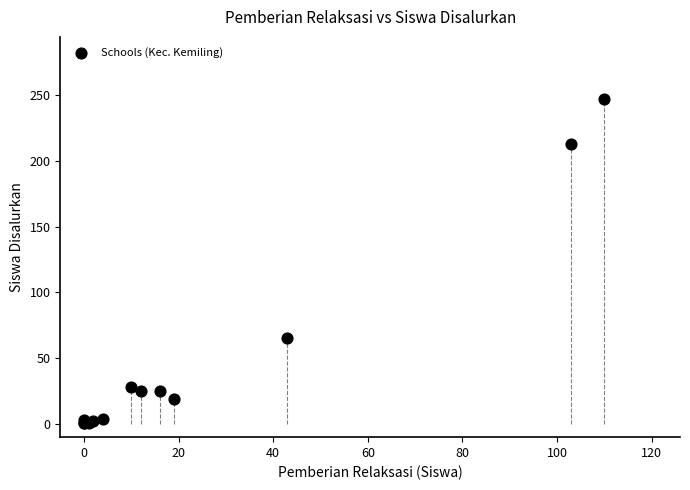

What Y value in the scatter plot is closest to 124?

65